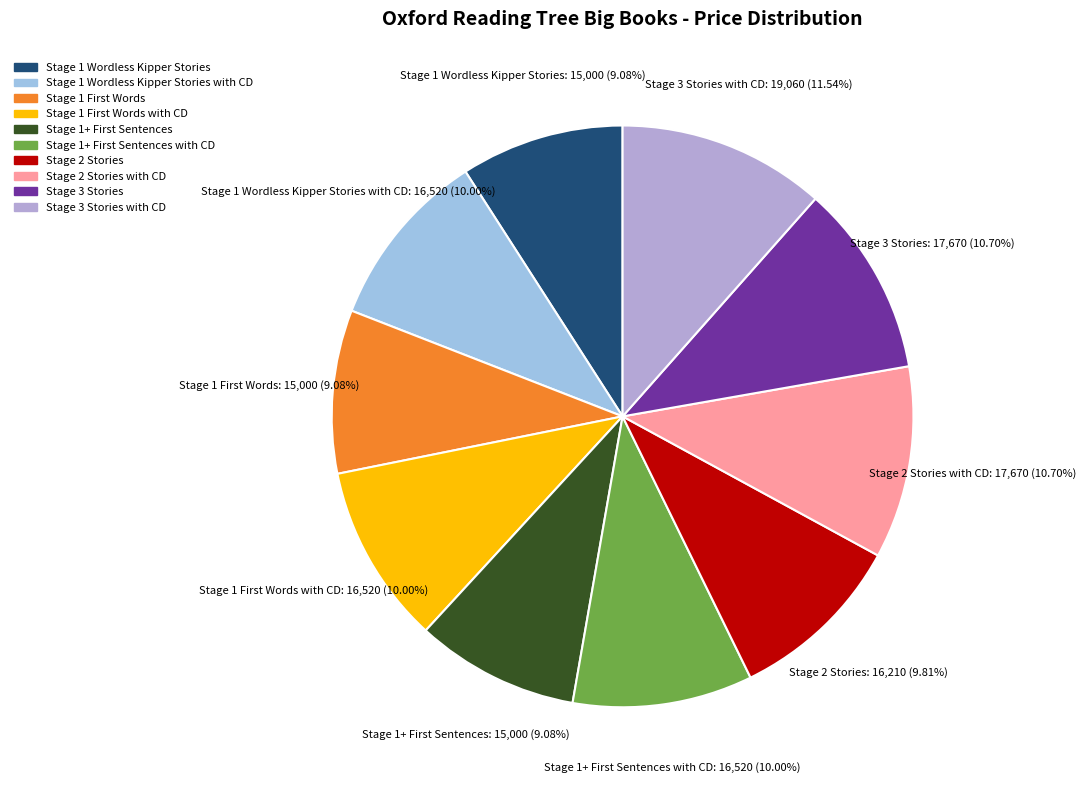

What is the largest slice in the pie chart?

Stage 3 Stories with CD